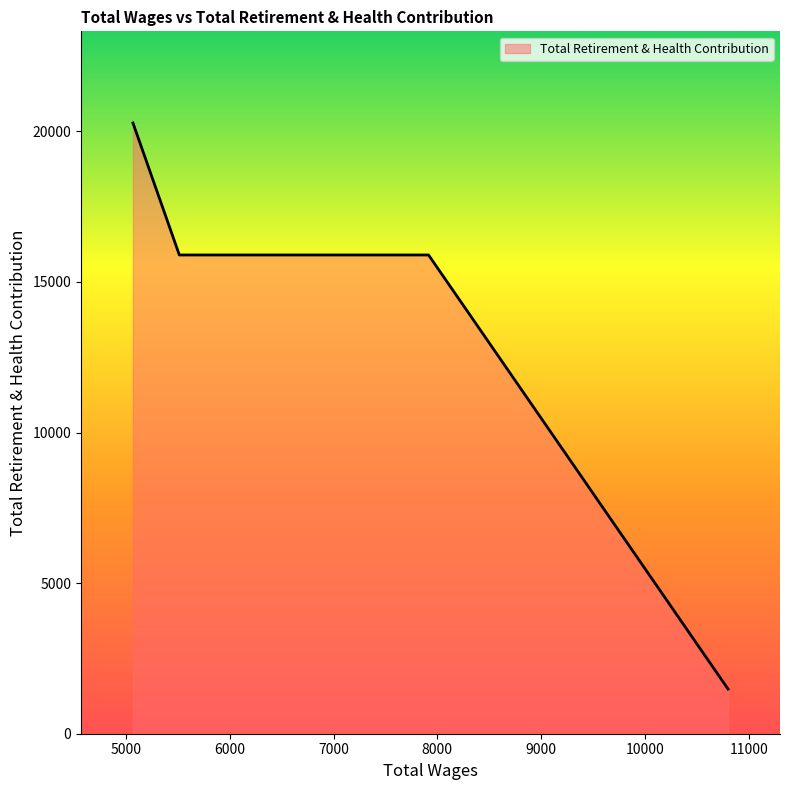

At which category does the chart reach its minimum across all series?

Council Member (10800)